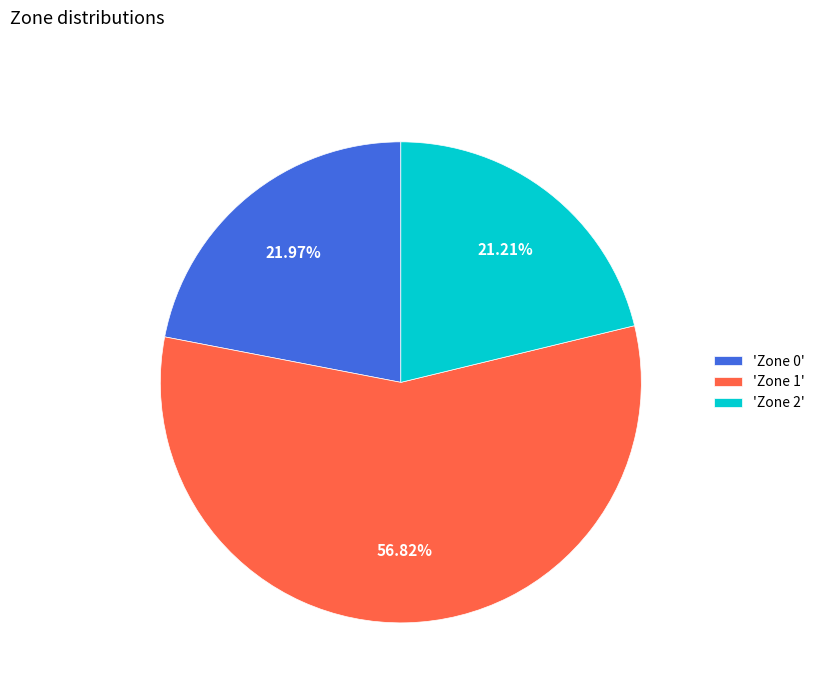

Which category accounts for the majority?

'Zone 1'